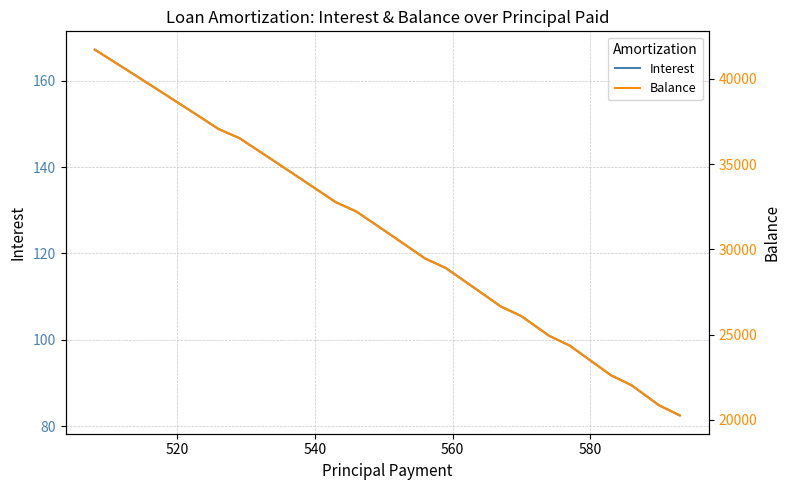

Which series has the largest total across all categories?

Balance